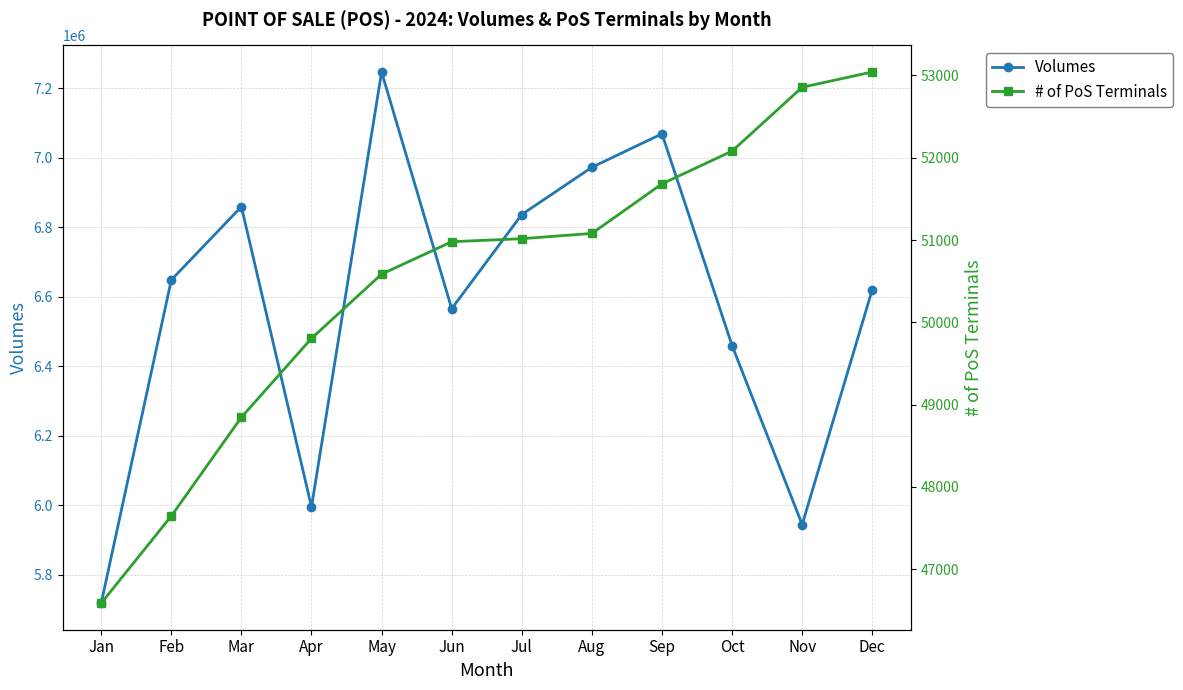

Where is # of PoS Terminals nearest to the value 49814?

Apr